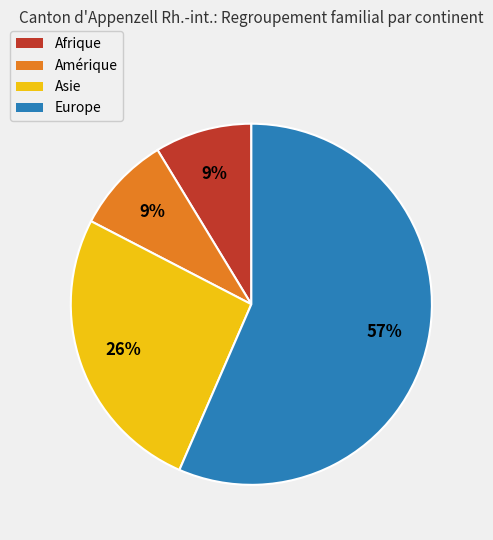

What is the largest slice in the pie chart?

Europe